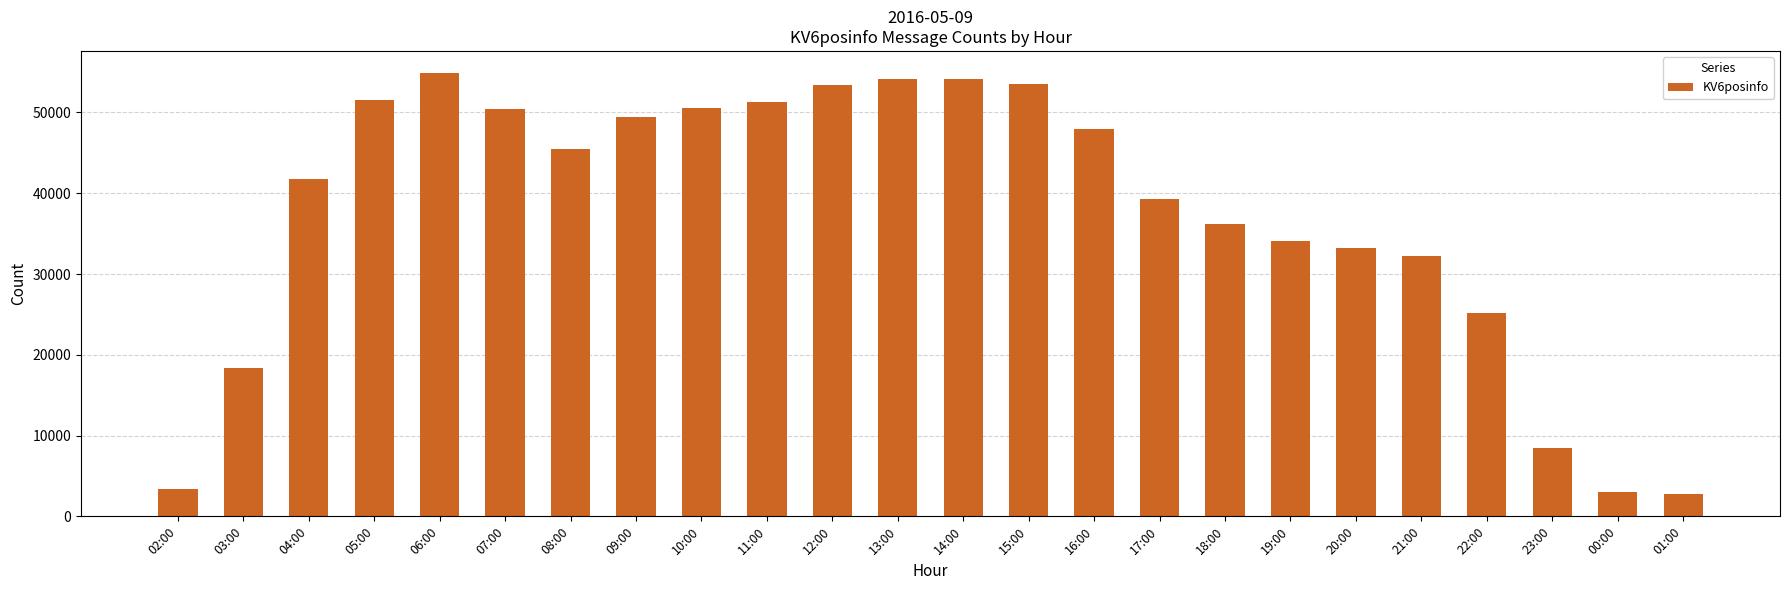

What is the label of the 13th bar from the left?

14:00